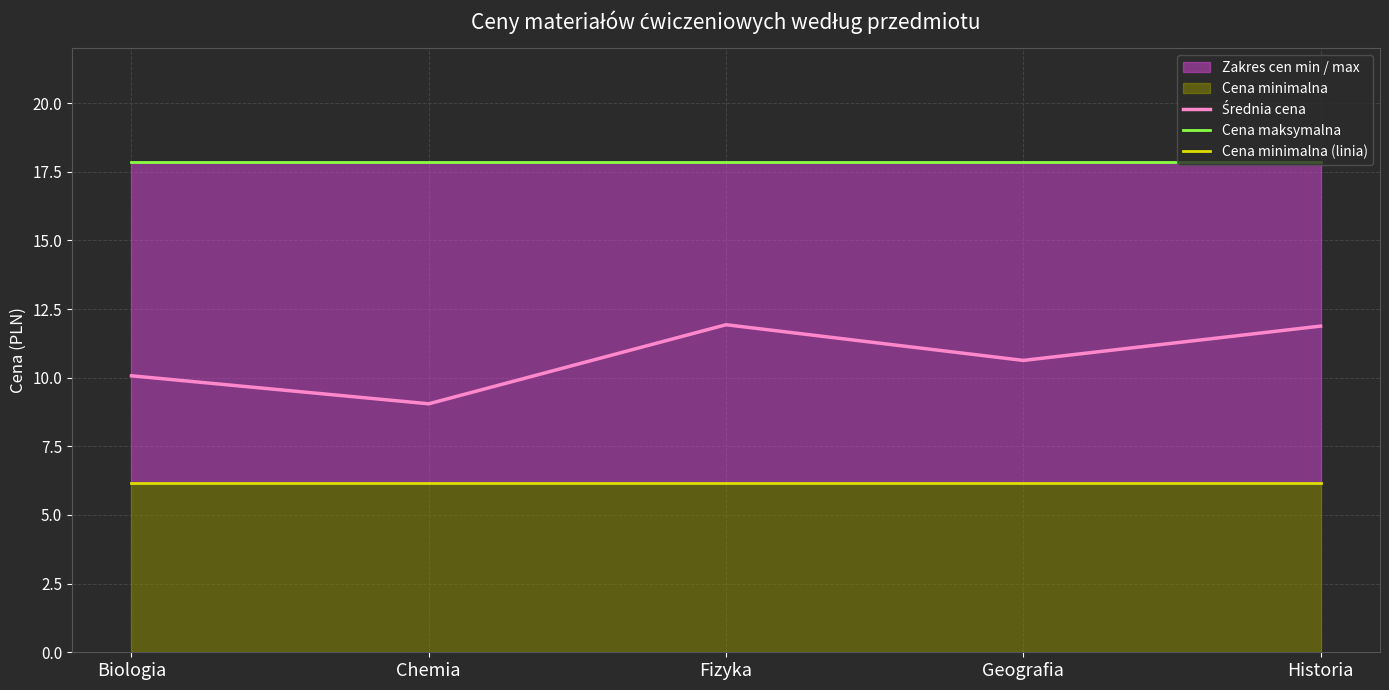

Which has a higher value, Historia or Biologia?

Historia